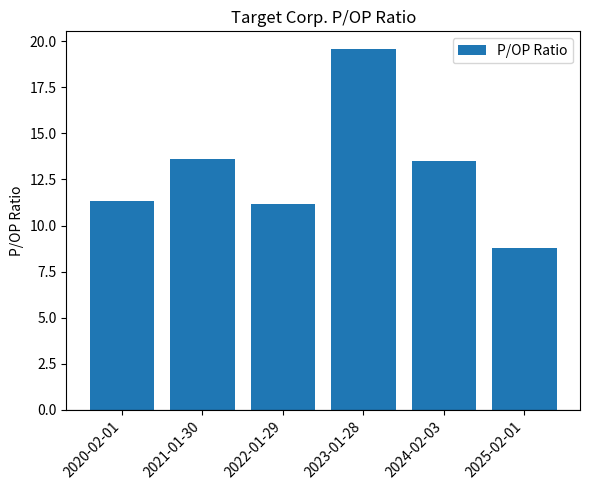

At which category does the chart reach its peak across all series?

2023-01-28